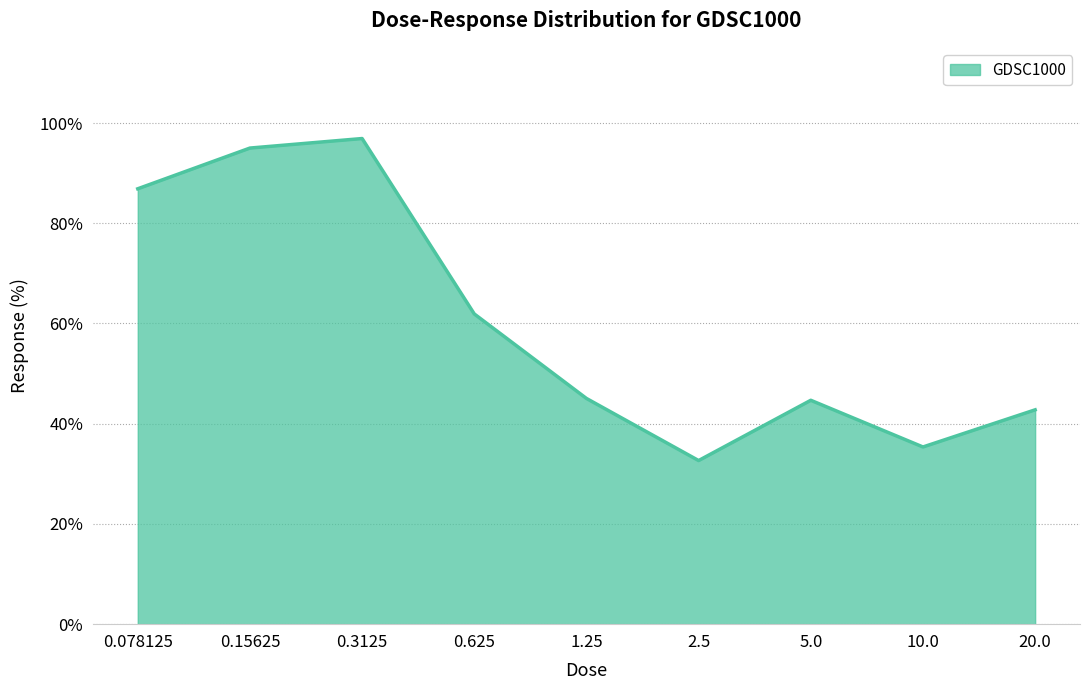

What is the difference between the maximum and minimum values?

64.3